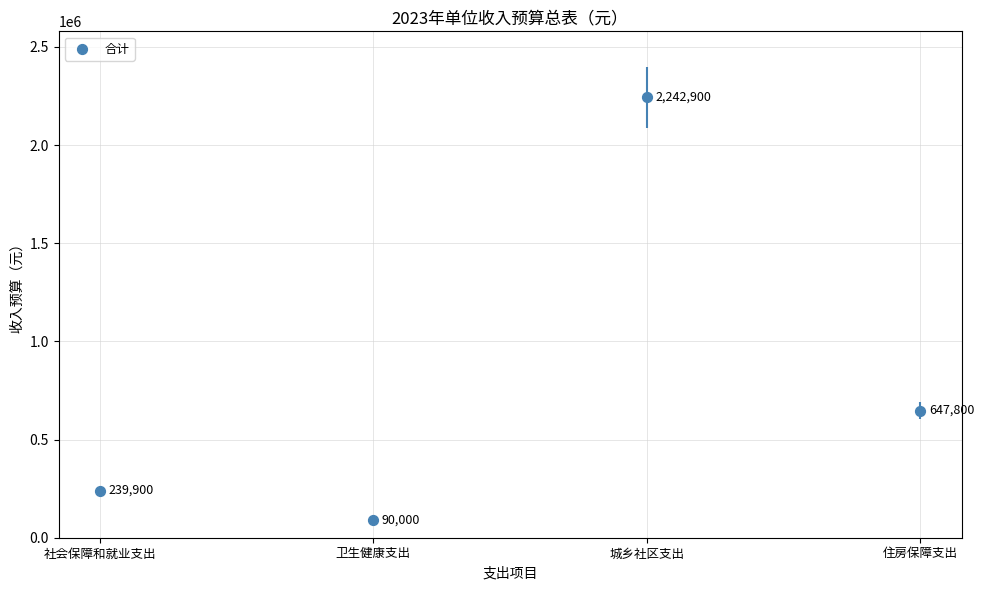

What is the change in value from 社会保障和就业支出 to 城乡社区支出?

+2003000